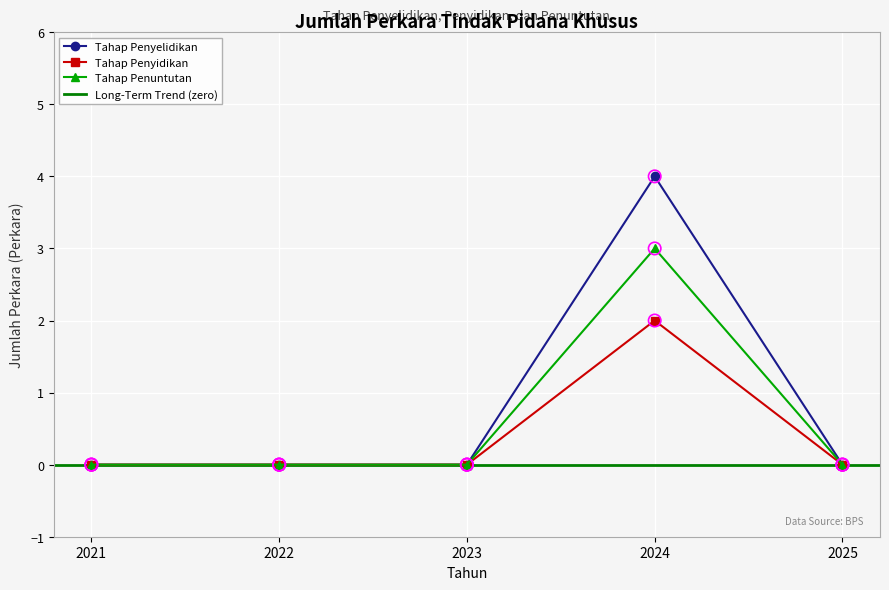

Is it true that Tahap Penyidikan equals 1 at 2025?

False